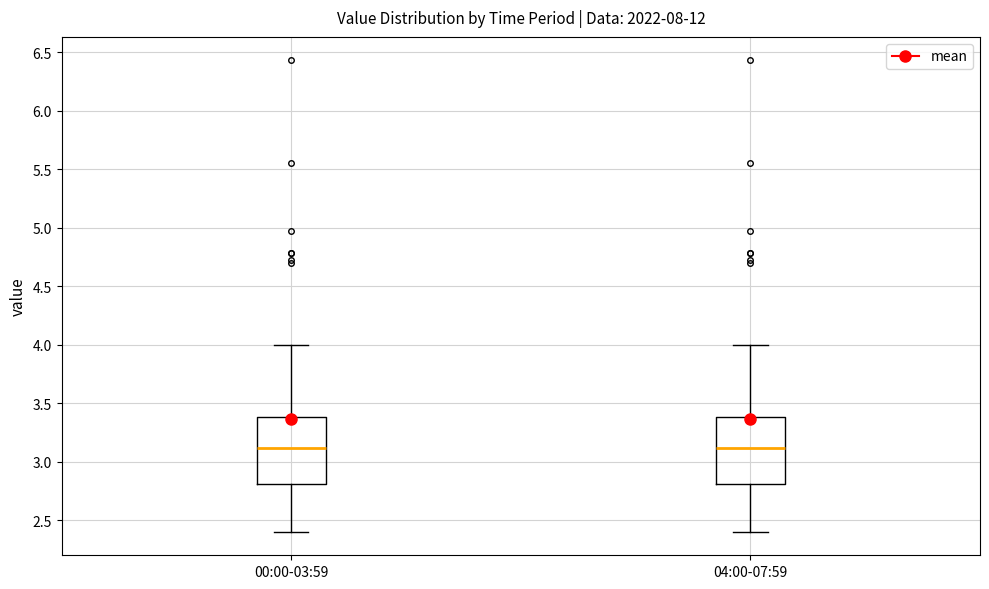

Where does the lower whisker of the box for 04:00-07:59 end on the y-axis? The values are not printed on the chart, so give them approximately, as read against the axis.

2.4